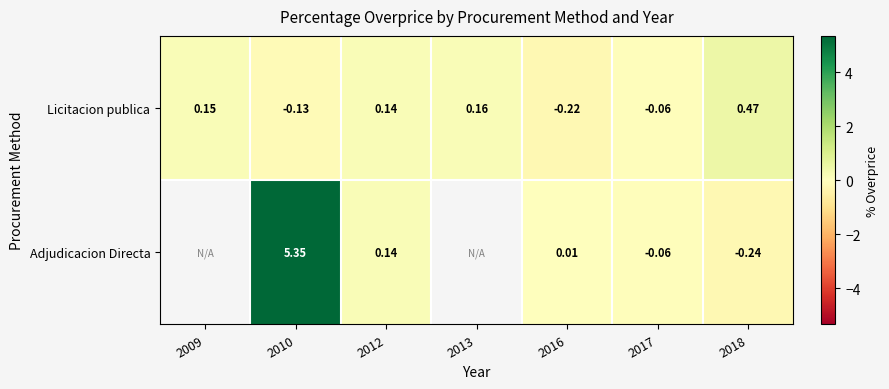

At 2018, list the series in order from smallest to largest.

Adjudicacion Directa, Licitacion publica